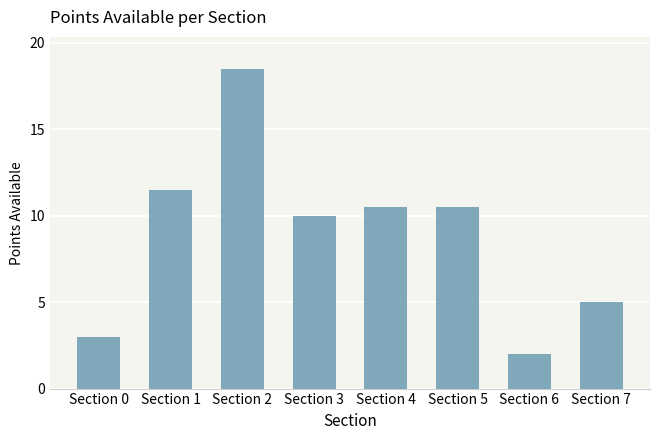

Reading left to right, what are all the values shown in this chart?

Section 0=3.0	Section 1=11.5	Section 2=18.5	Section 3=10.0	Section 4=10.5	Section 5=10.5	Section 6=2.0	Section 7=5.0